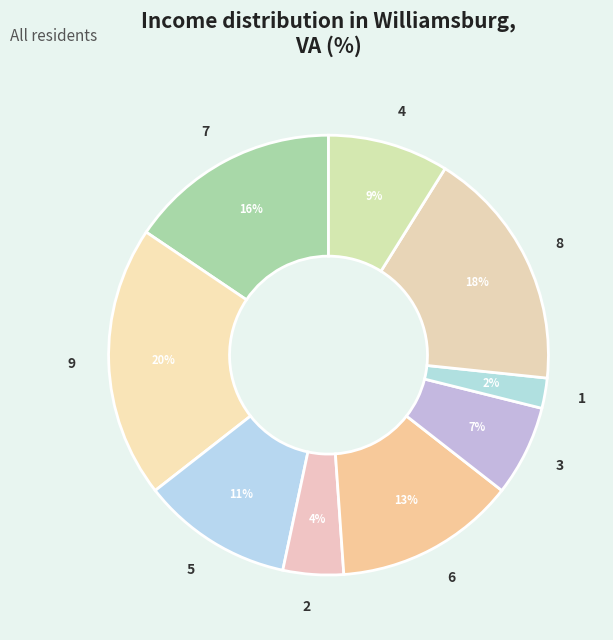

What is the smallest slice in the pie chart?

1